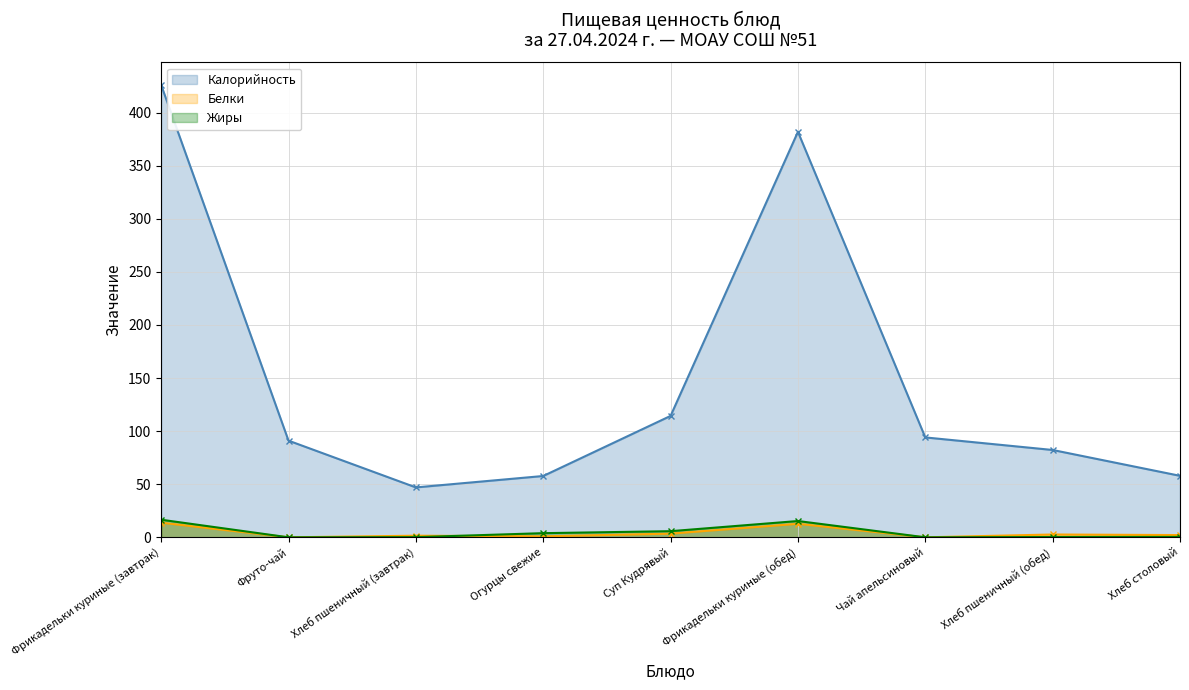

At which category does the chart reach its peak across all series?

Фрикадельки куриные (завтрак)